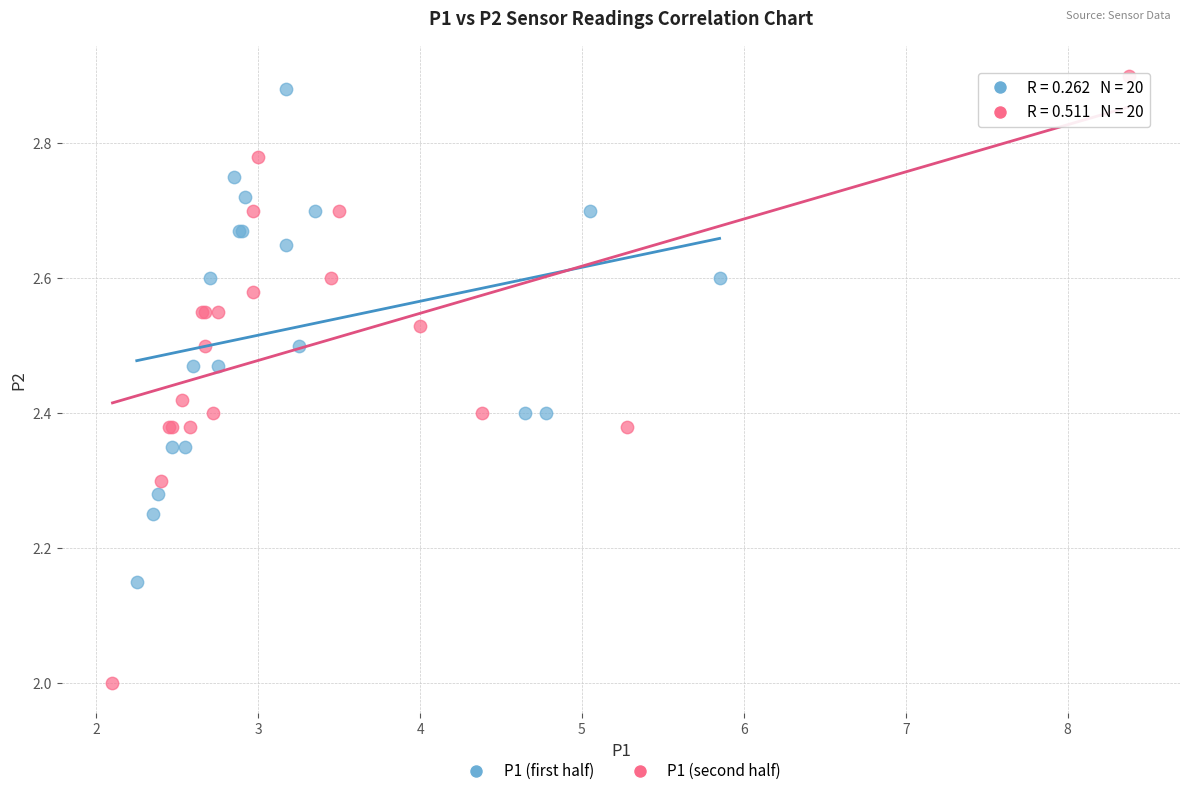

Which series has the widest spread of Y values?

P1 (second half)